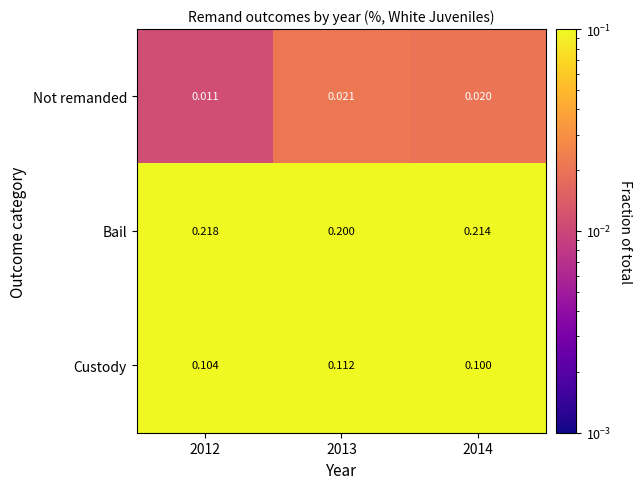

What is the total value across all series at 2013?

0.3